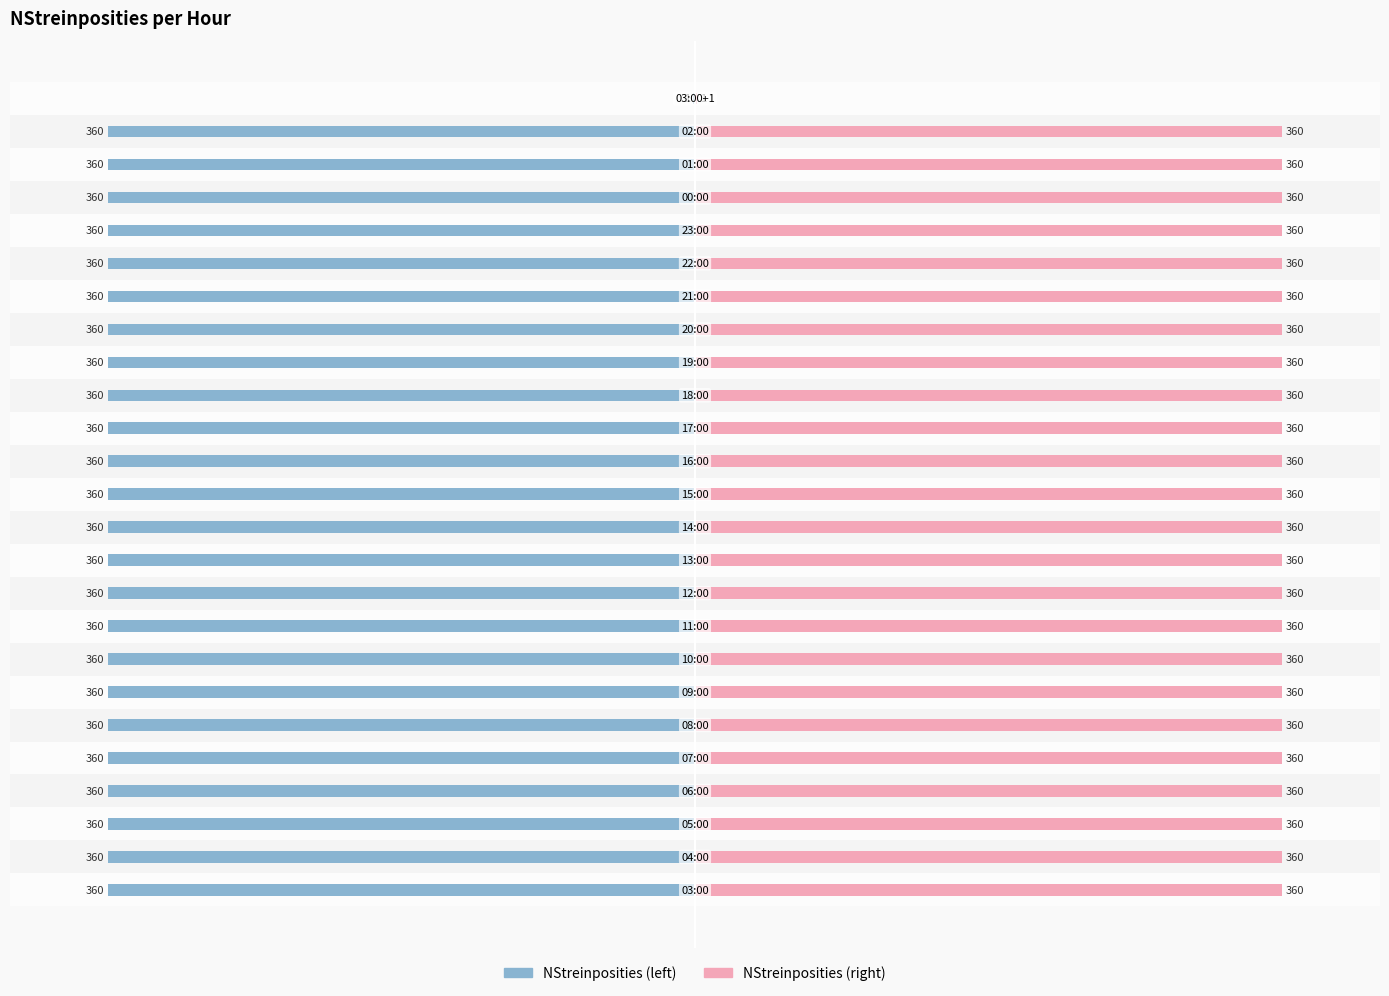

True or false: NStreinposities (left) has a value of -360 at 21.

True